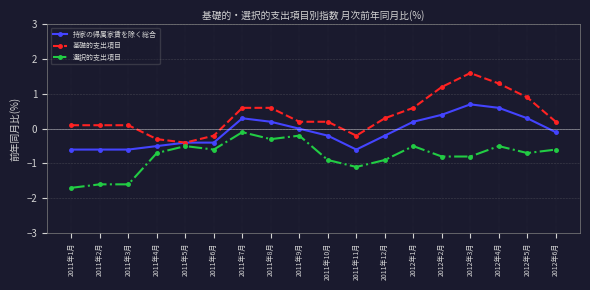

Which series has the widest spread of values?

基礎的支出項目